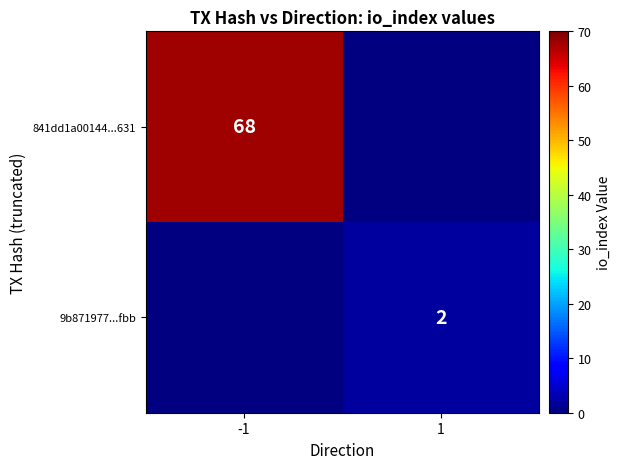

Is it true that 9b871977...fbb equals 2 at 1?

True